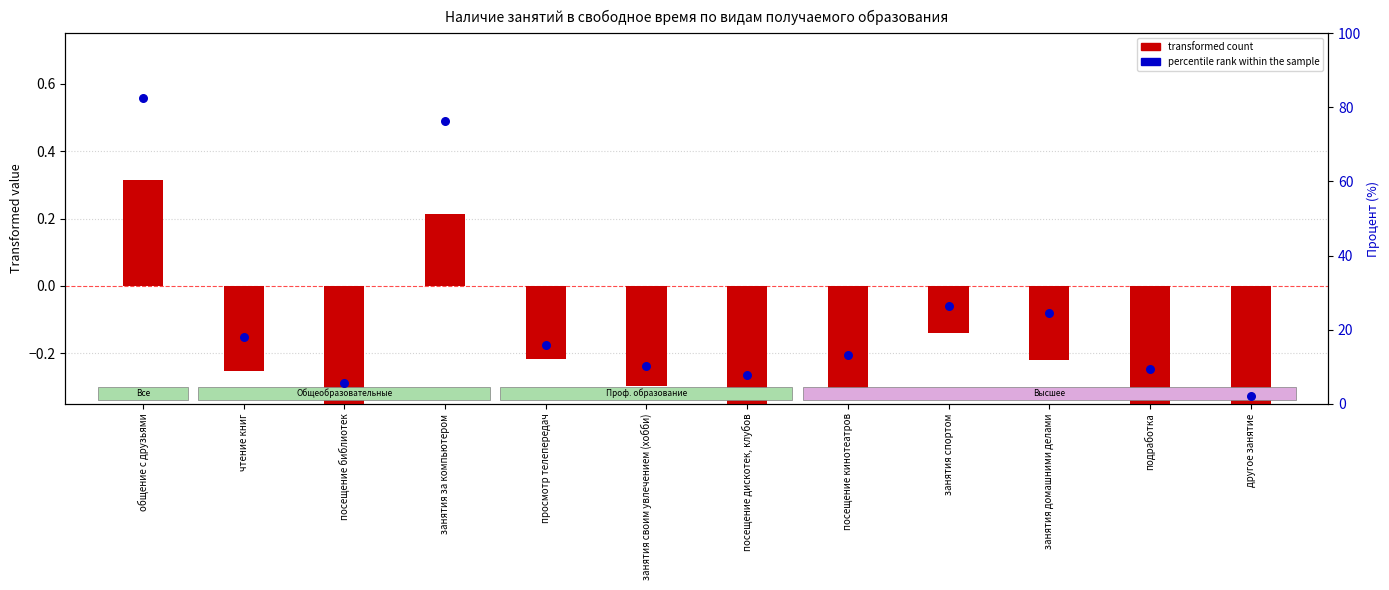

Which series has the widest spread of Y values?

percentile rank (высшее образование)